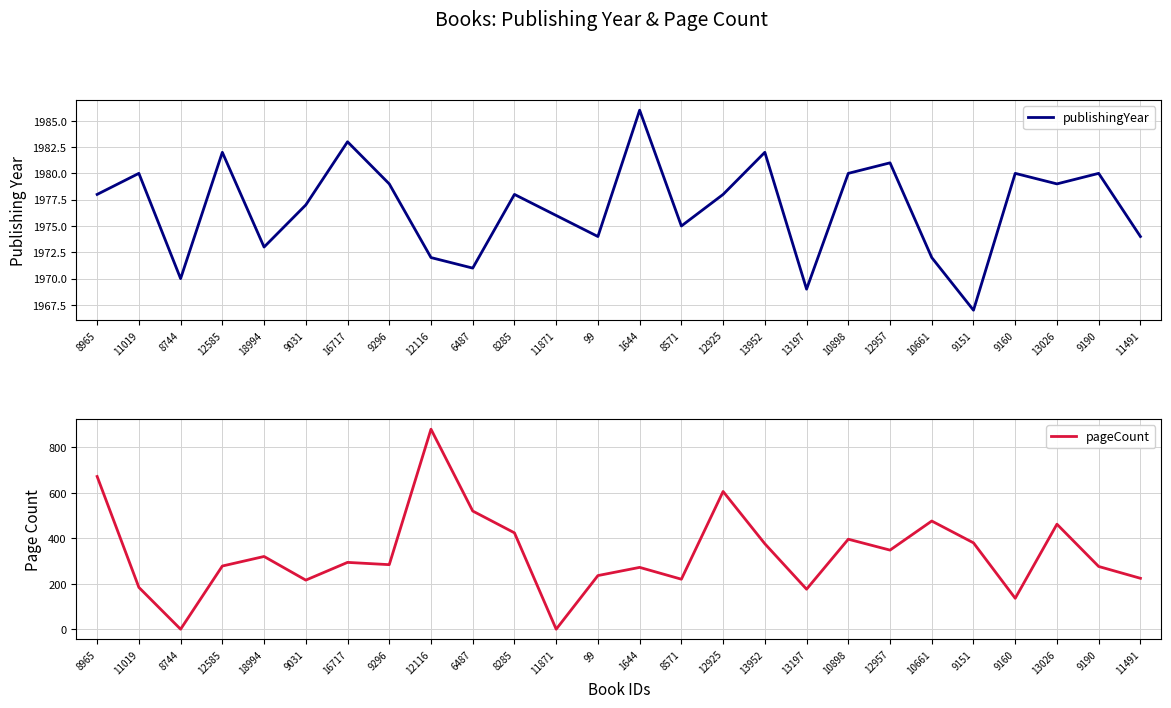

What is the total value across all series at 8285?

2402